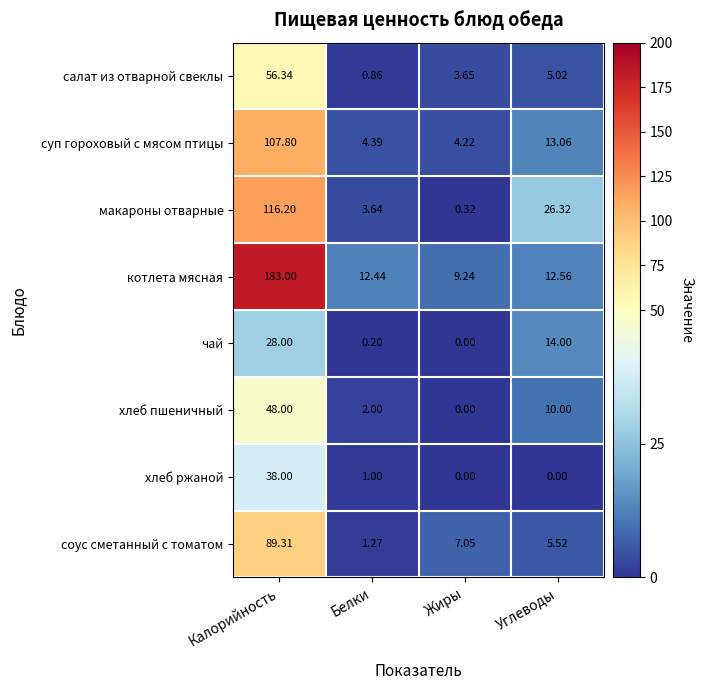

At Углеводы, list the series in order from smallest to largest.

хлеб ржаной, салат из отварной свеклы, соус сметанный с томатом, хлеб пшеничный, котлета мясная, суп гороховый с мясом птицы, чай, макароны отварные